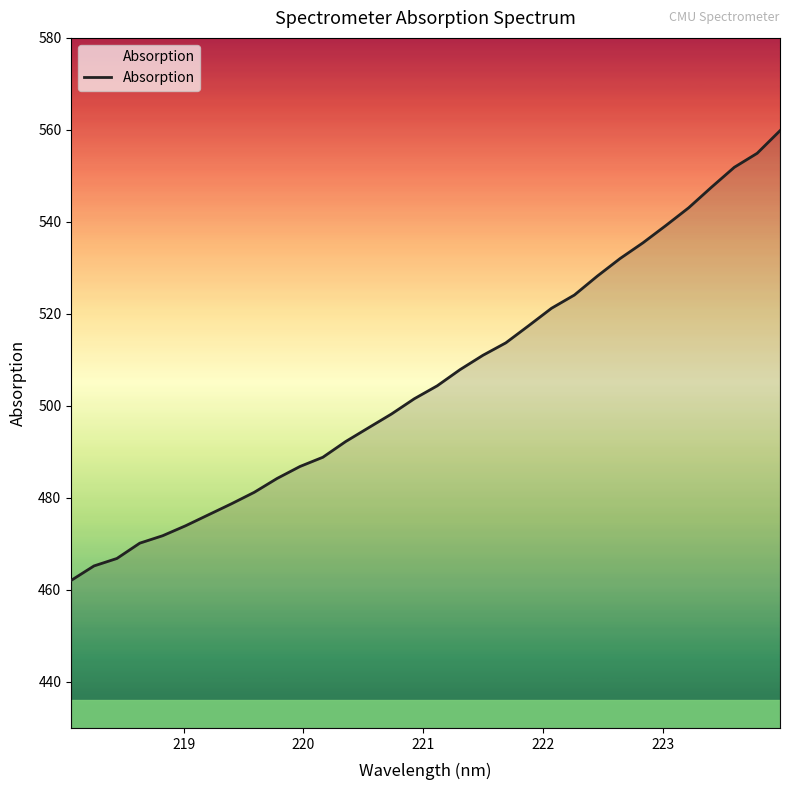

What is the minimum value shown in the chart?

462.1